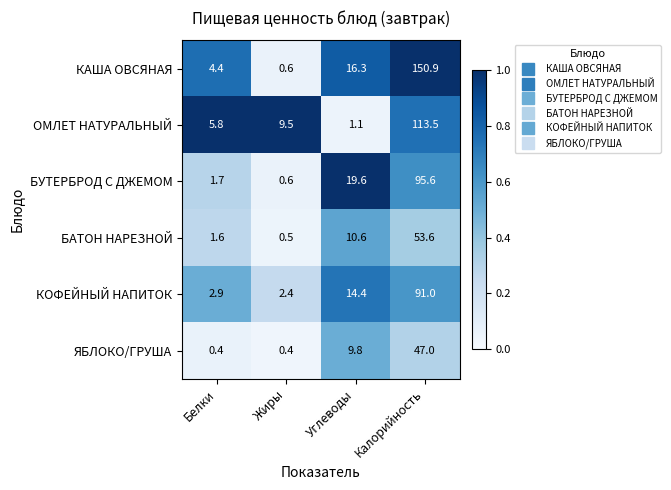

Reading right to left, extract all data points from this chart.

КАША ОВСЯНАЯ: 150.9	16.3	0.6	4.4
ОМЛЕТ НАТУРАЛЬНЫЙ: 113.5	1.1	9.5	5.8
БУТЕРБРОД С ДЖЕМОМ: 95.6	19.6	0.6	1.7
БАТОН НАРЕЗНОЙ: 53.6	10.6	0.5	1.6
КОФЕЙНЫЙ НАПИТОК: 91.0	14.4	2.4	2.9
ЯБЛОКО/ГРУША: 47.0	9.8	0.4	0.4